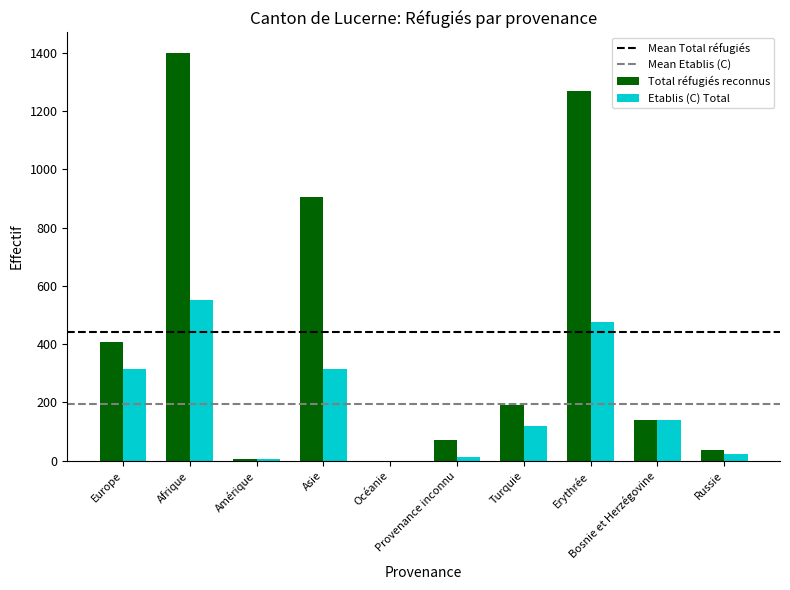

Which series has the largest total across all categories?

Total réfugiés reconnus